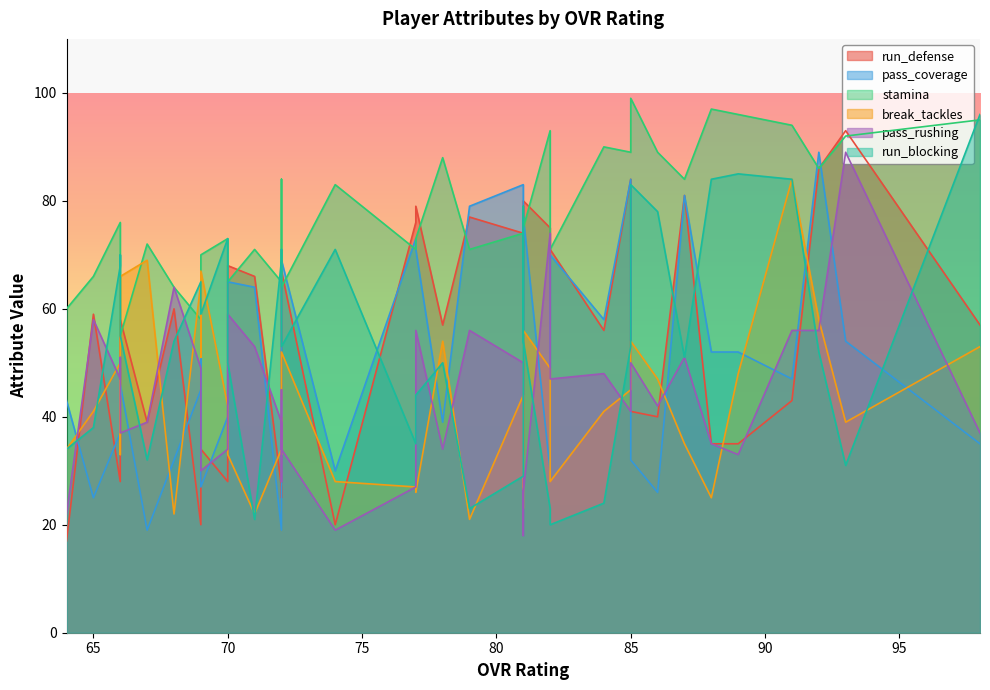

What is the value of the run_blocking point at the 30th from the left?

60